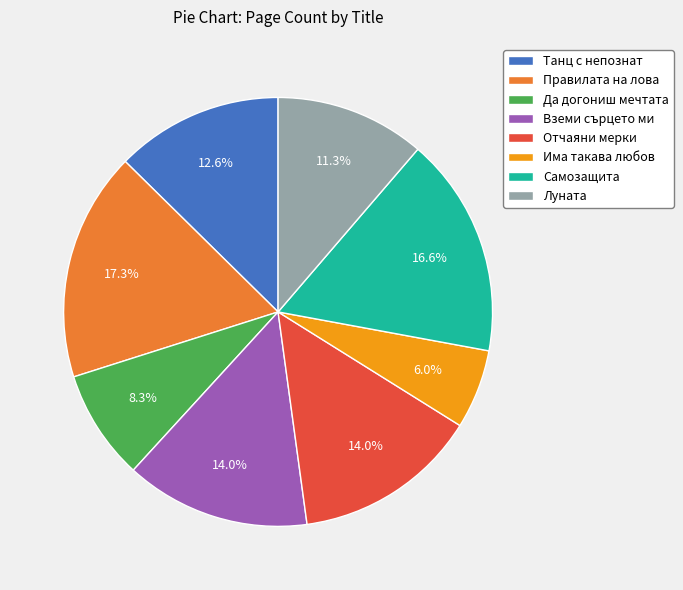

What is the largest slice in the pie chart?

Правилата на лова